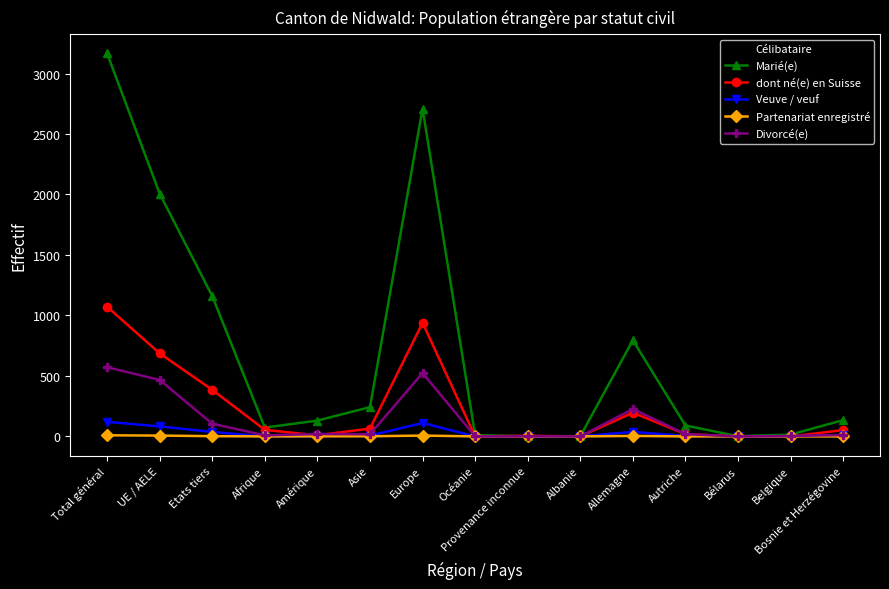

What is the sum of the Marié(e) values at Amérique and Asie?

373